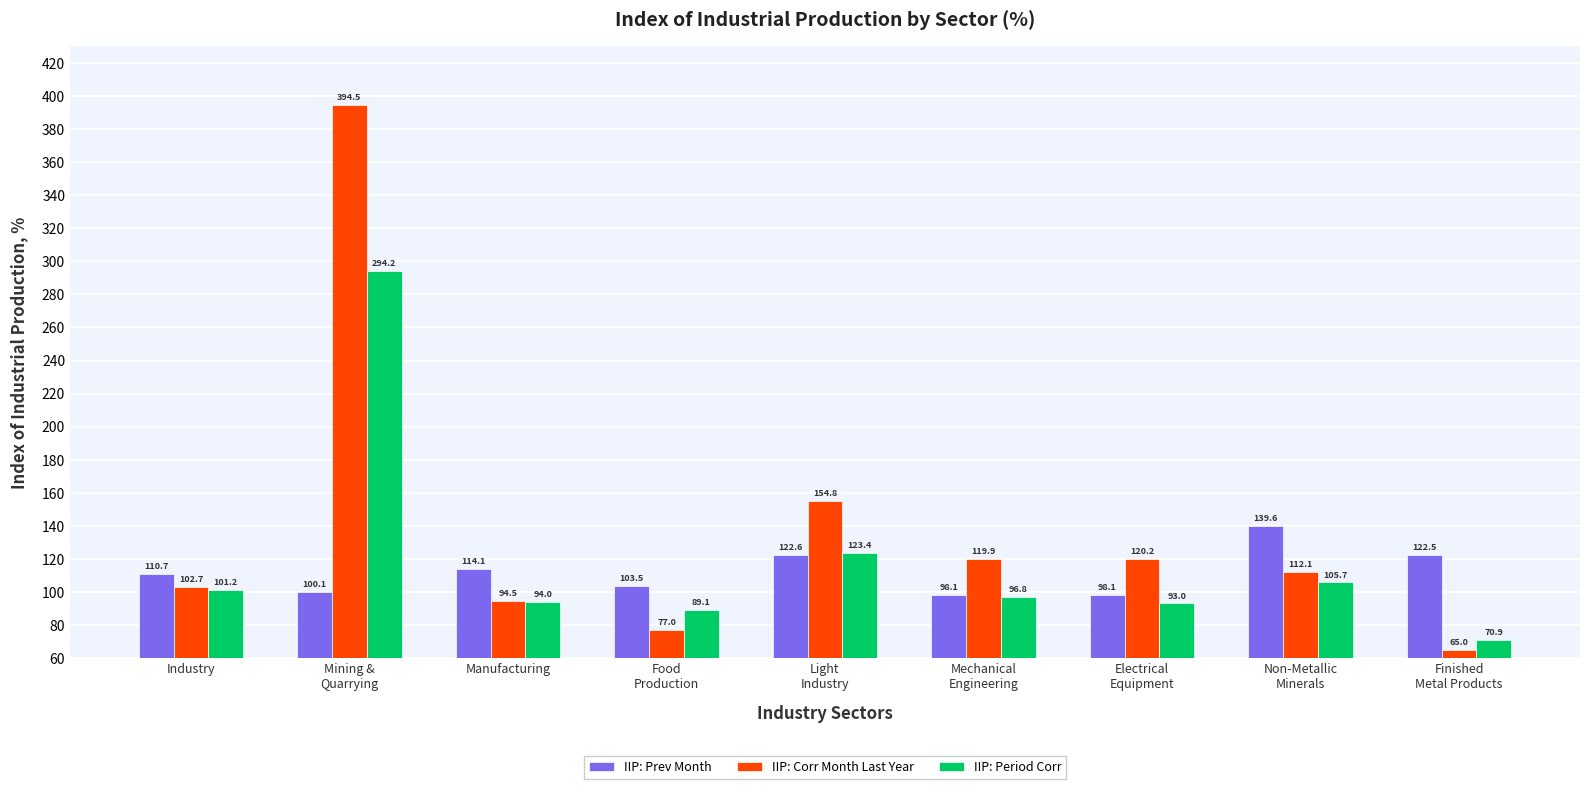

True or false: IIP: Corr Month Last Year has a value of 112.1 at Non-Metallic
Minerals.

True